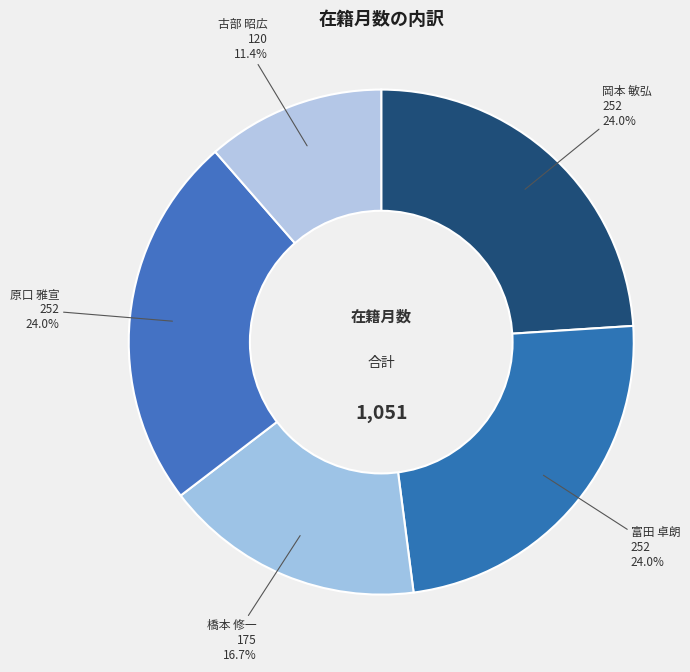

Rank the categories by value from highest to lowest.

岡本 敏弘, 富田 卓朗, 原口 雅宣, 橋本 修一, 古部 昭広